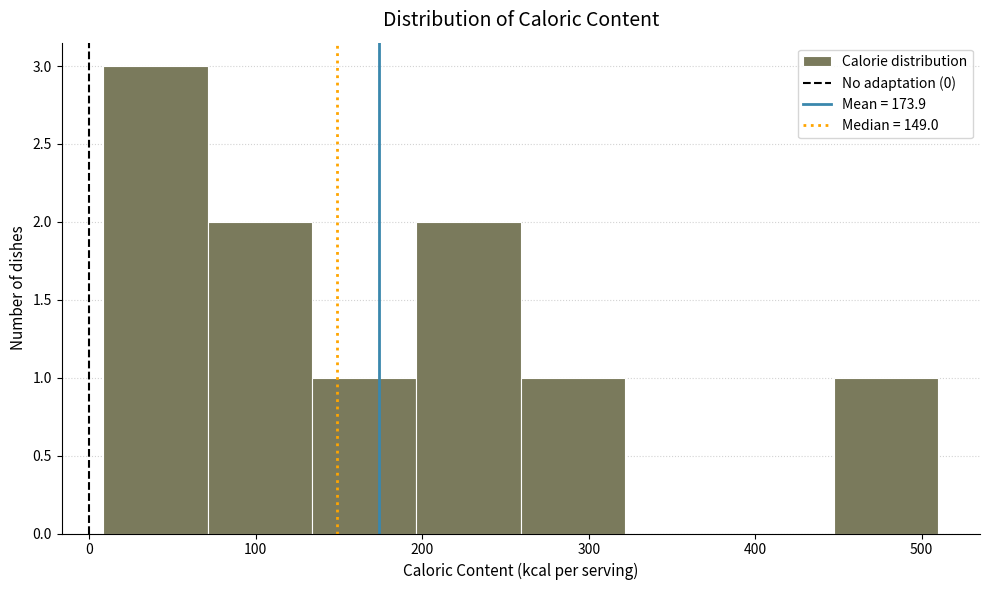

Reading left to right, transcribe this chart: for each bar, give the range it covers on the x-axis and its height. Neither the bar edges nor the heights are printed on the chart, so give them approximately, as read against the axes.

10 to 70: 3
70 to 130: 2
130 to 200: 1
200 to 260: 2
260 to 320: 1
320 to 380: 0
380 to 450: 0
450 to 510: 1